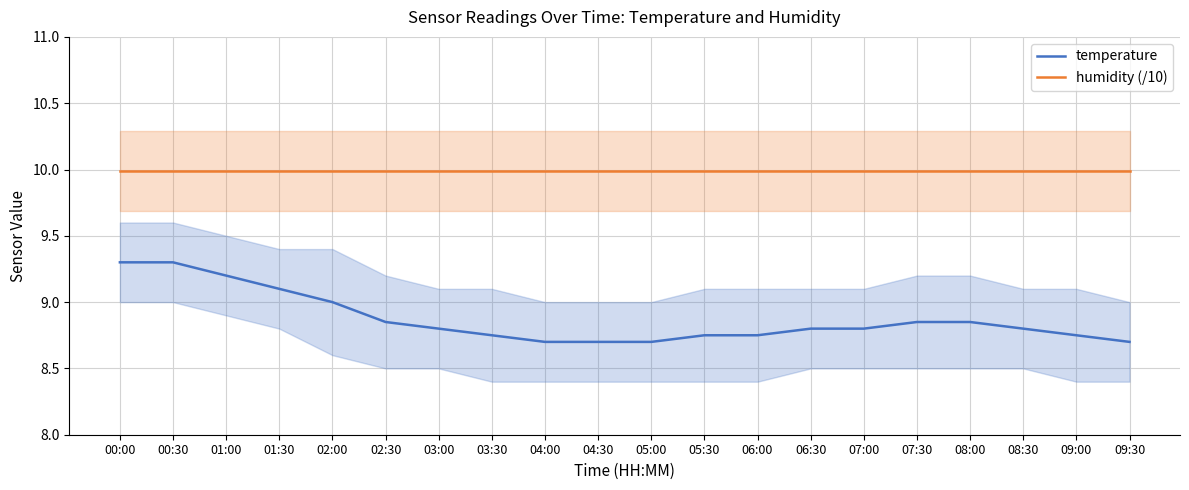

At which category is the sum across all series the highest?

00:00